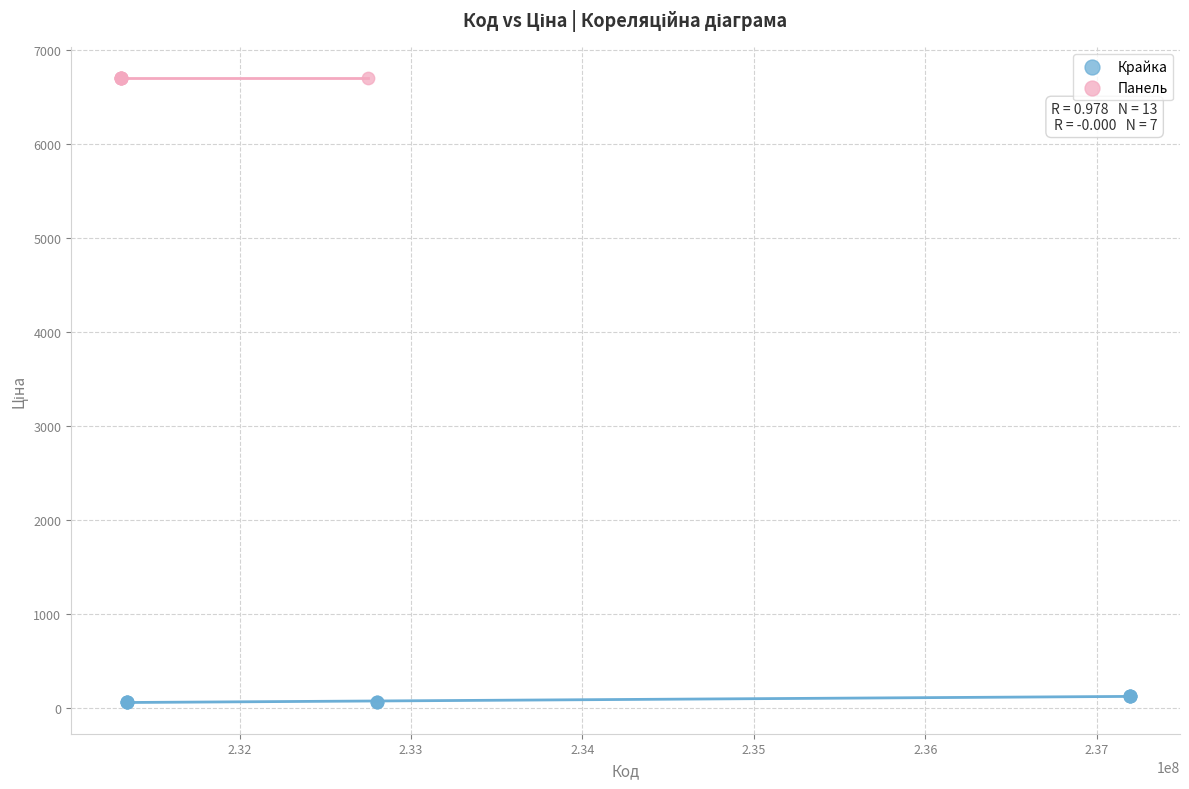

Which series reaches the maximum Y coordinate?

Панель